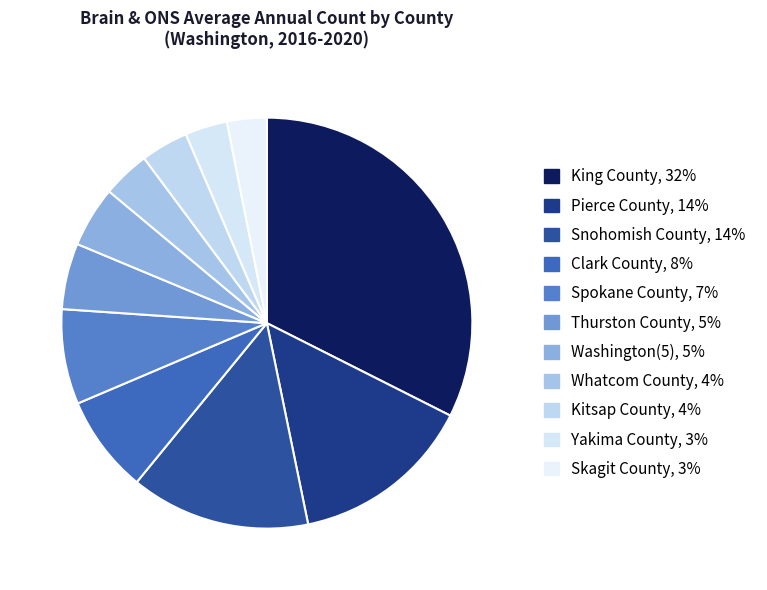

Approximately how many times larger is the value at Thurston County compared to Clark County?

0.7